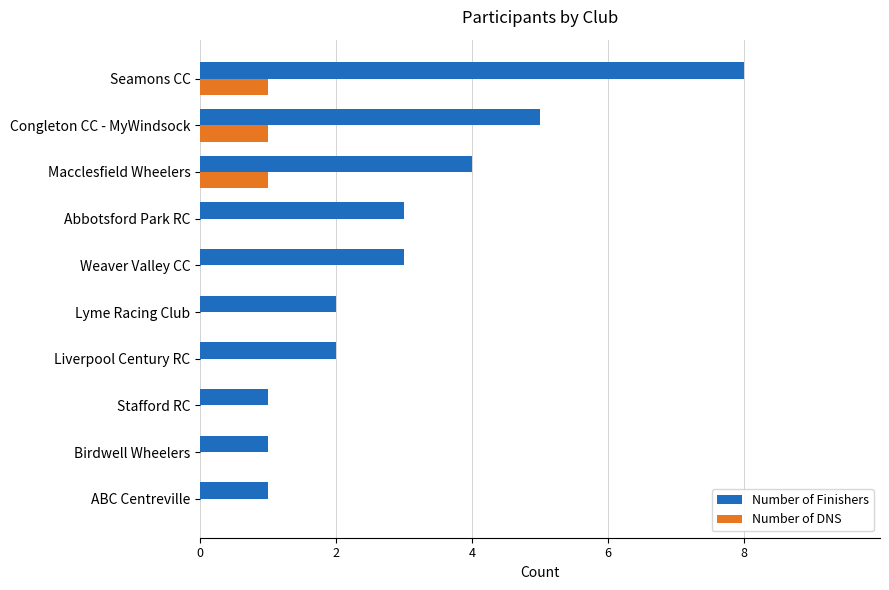

How many categories are shown in the chart?

10